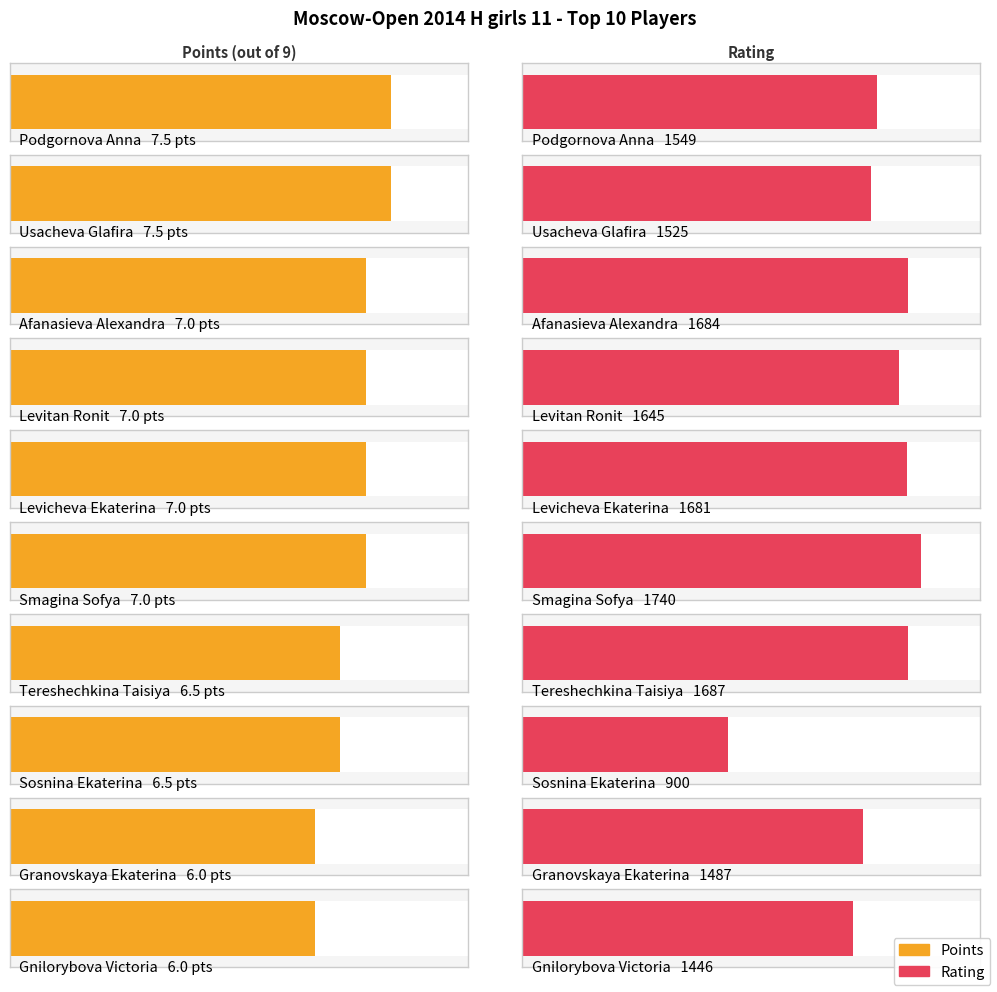

Reading left to right, extract all data points from this chart.

Points: Podgornova Anna=7.5	Usacheva Glafira=7.5	Afanasieva Alexandra=7.0	Levitan Ronit=7.0	Levicheva Ekaterina=7.0	Smagina Sofya=7.0	Tereshechkina Taisiya=6.5	Sosnina Ekaterina=6.5	Granovskaya Ekaterina=6.0	Gnilorybova Victoria=6.0
Rating: Podgornova Anna=1549.0	Usacheva Glafira=1525.0	Afanasieva Alexandra=1684.0	Levitan Ronit=1645.0	Levicheva Ekaterina=1681.0	Smagina Sofya=1740.0	Tereshechkina Taisiya=1687.0	Sosnina Ekaterina=900.0	Granovskaya Ekaterina=1487.0	Gnilorybova Victoria=1446.0